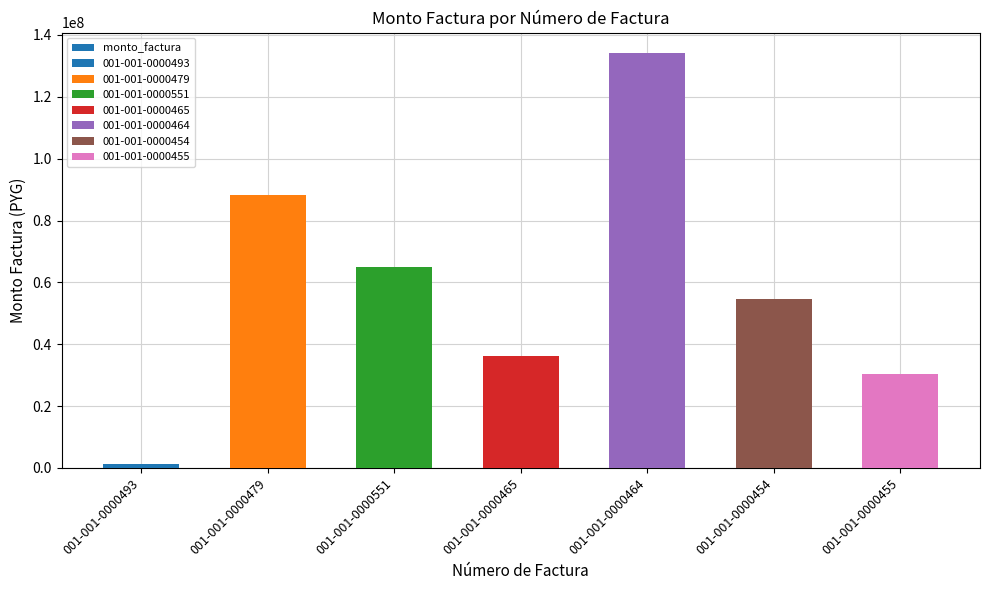

What is the sum of all values?

409739650